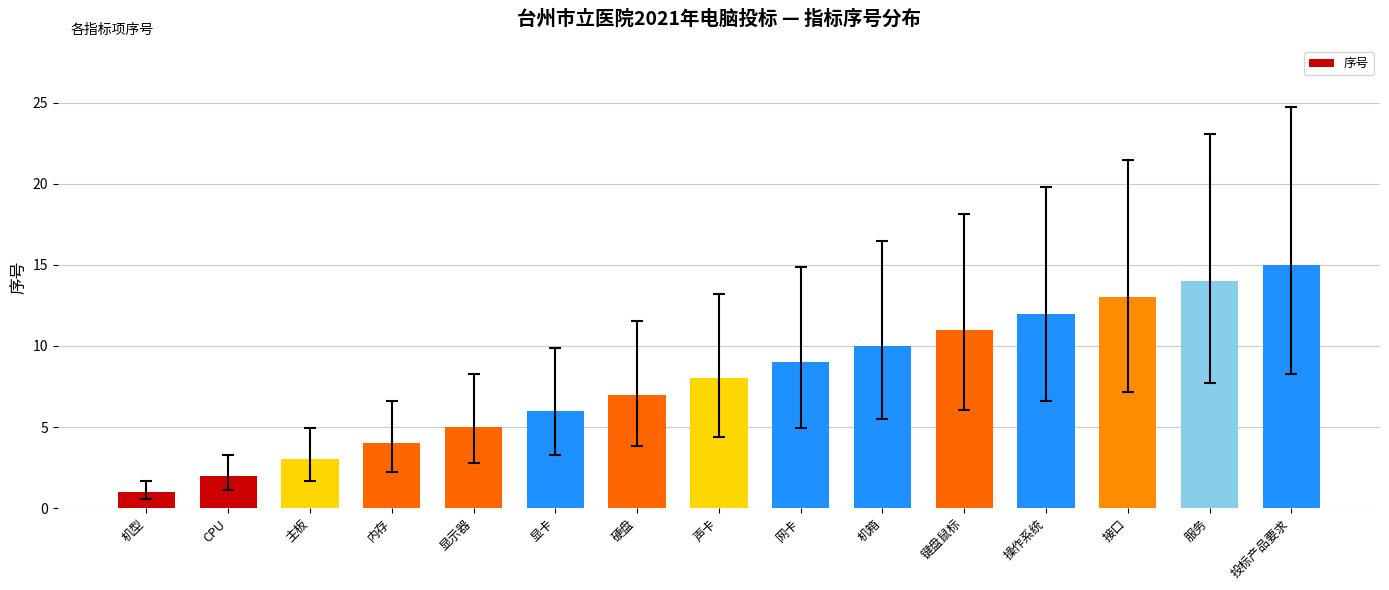

Where is the data nearest to the value 8?

声卡